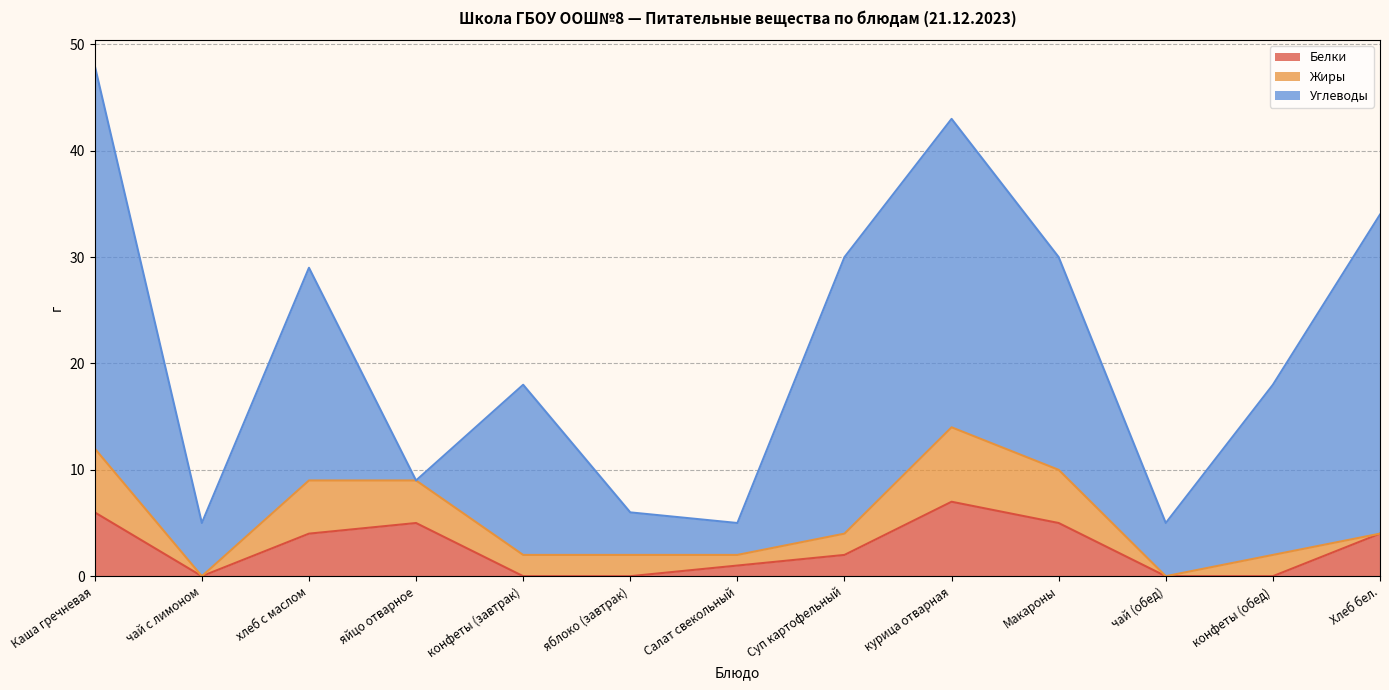

How many lines are shown in the chart?

3